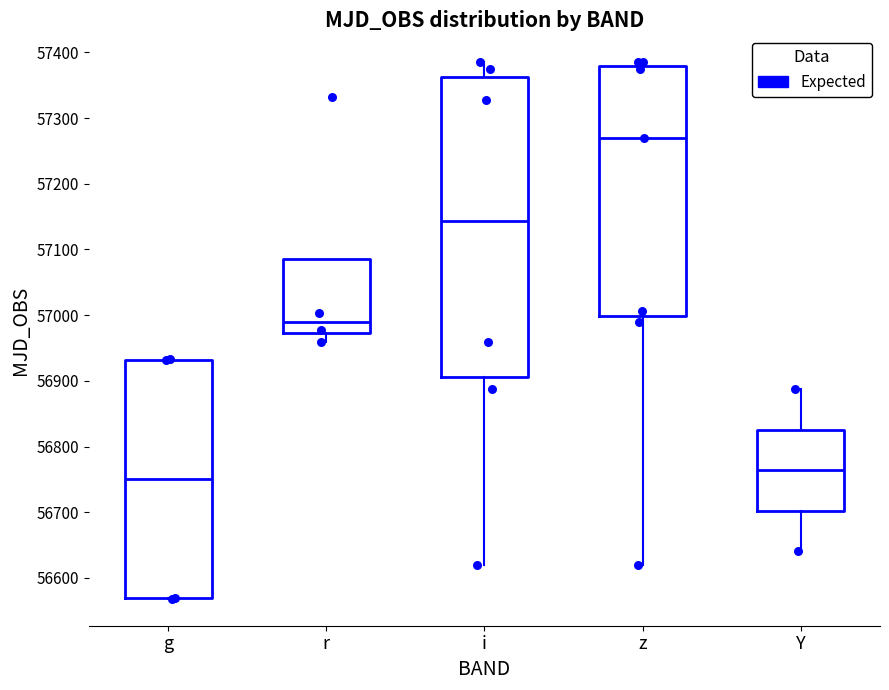

Which box's median line is the lowest?

g